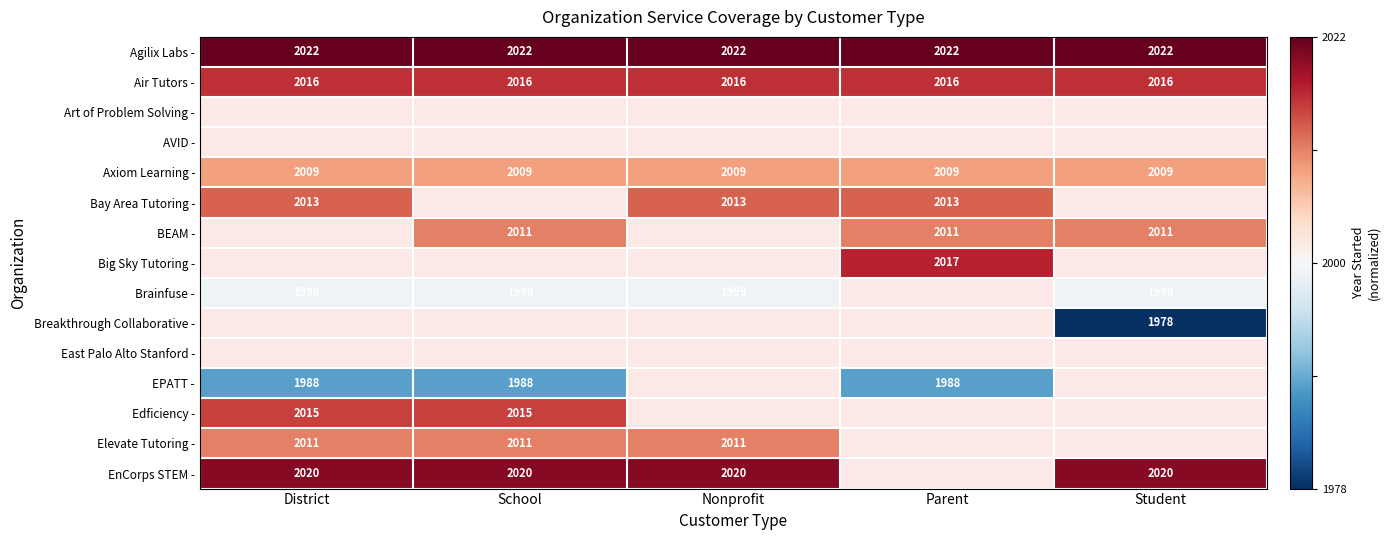

Rank the categories by EPATT - value from lowest to highest.

District, School, Nonprofit, Parent, Student